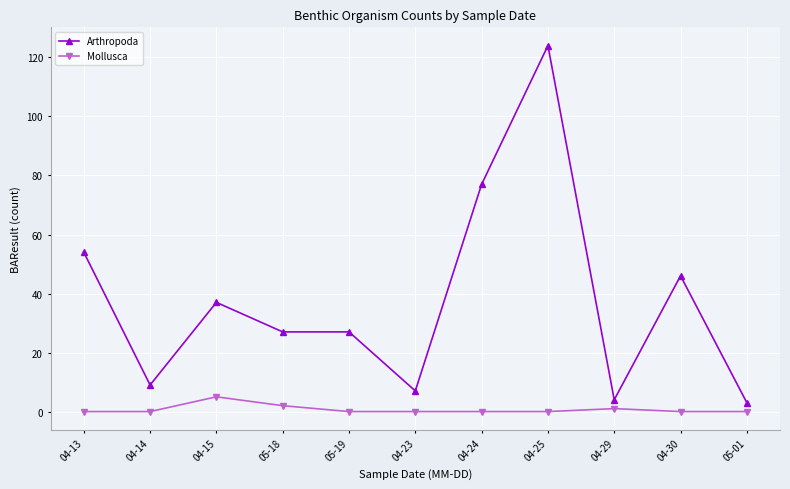

How many lines are shown in the chart?

2